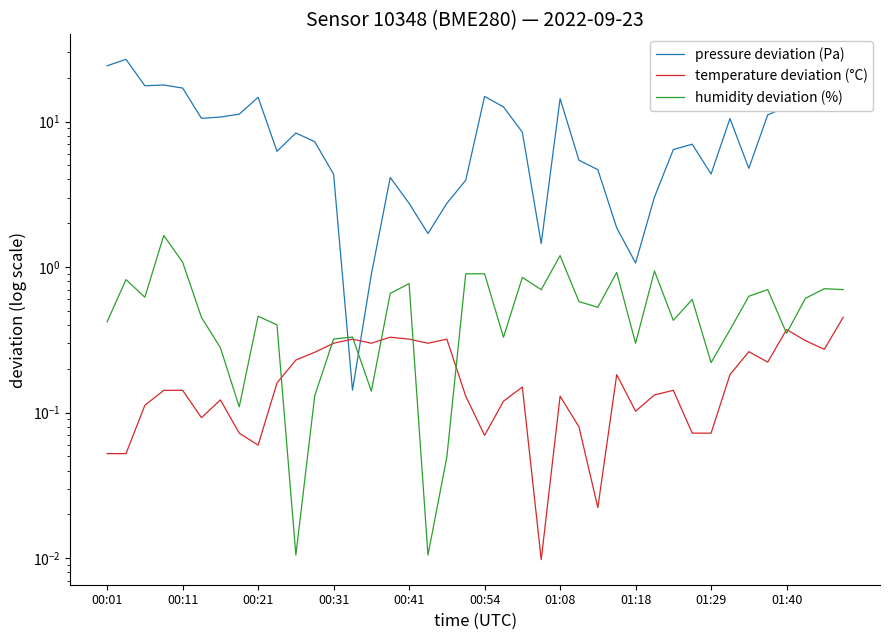

What is the difference between the maximum and second lowest values in the humidity deviation (%) series?

1.6